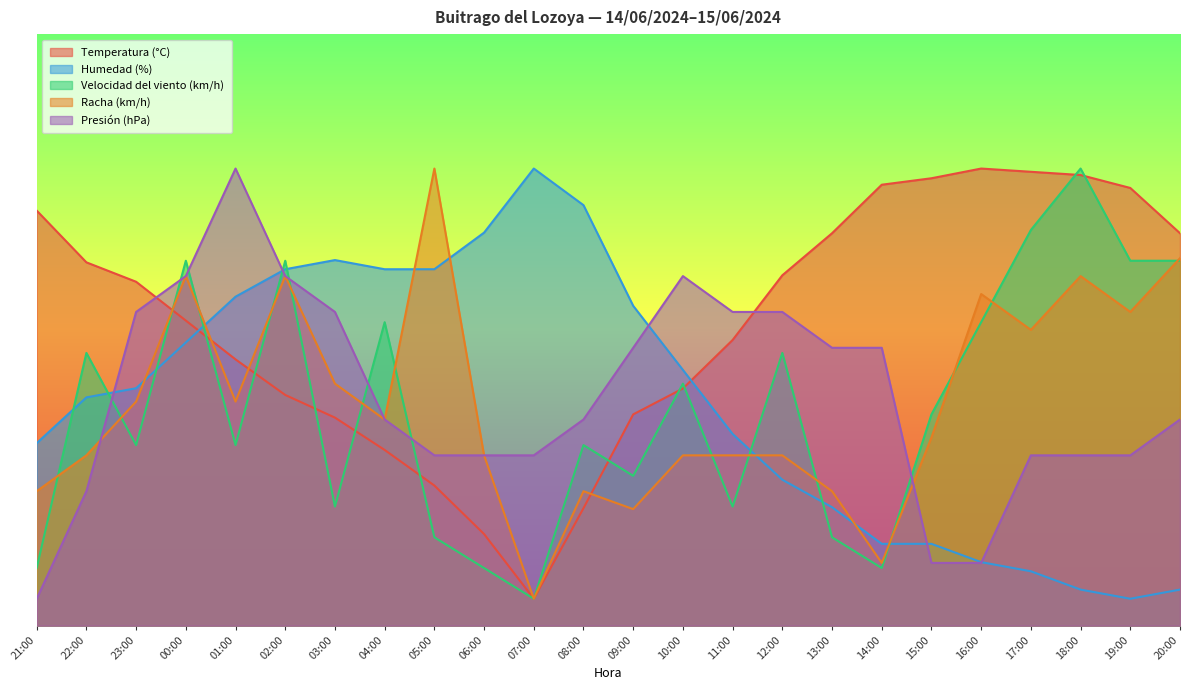

Which series ends up on top after the final intersection of Humedad (%) and Presión (hPa)?

Presión (hPa)